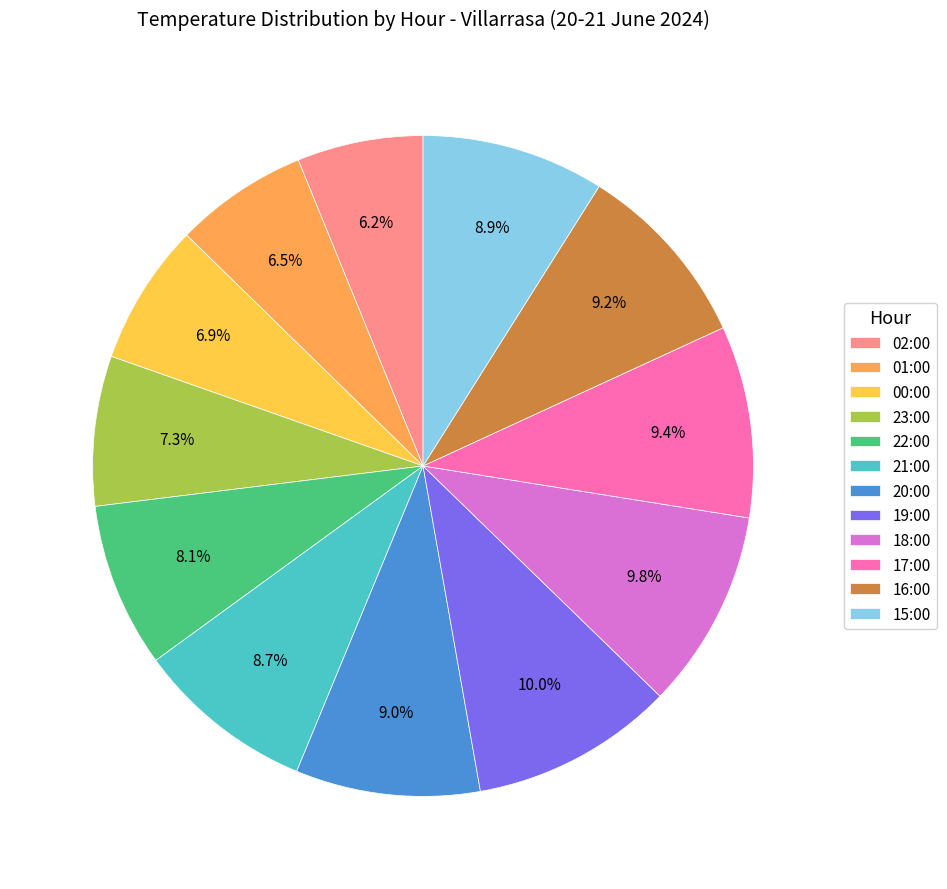

Do 02:00 and 01:00 together represent more than half of the pie?

No